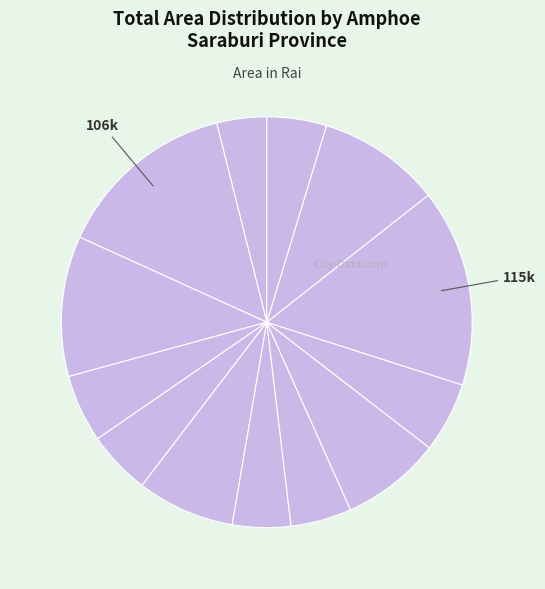

Which slice is the largest?

Muak Lek